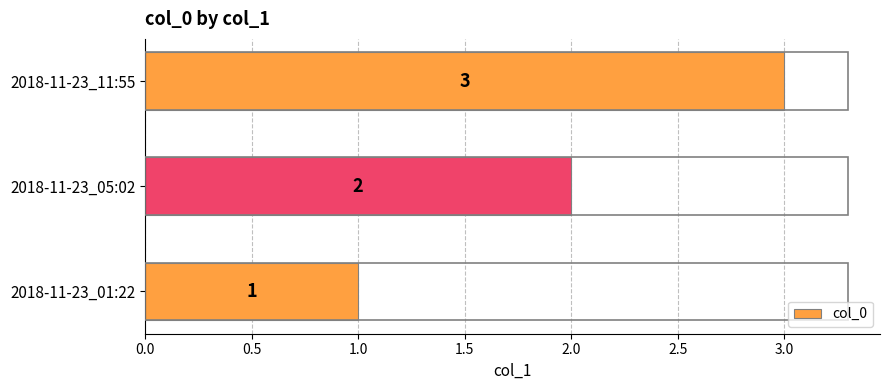

The chart shows a value of 5 at 2018-11-23_11:55. True or false?

False